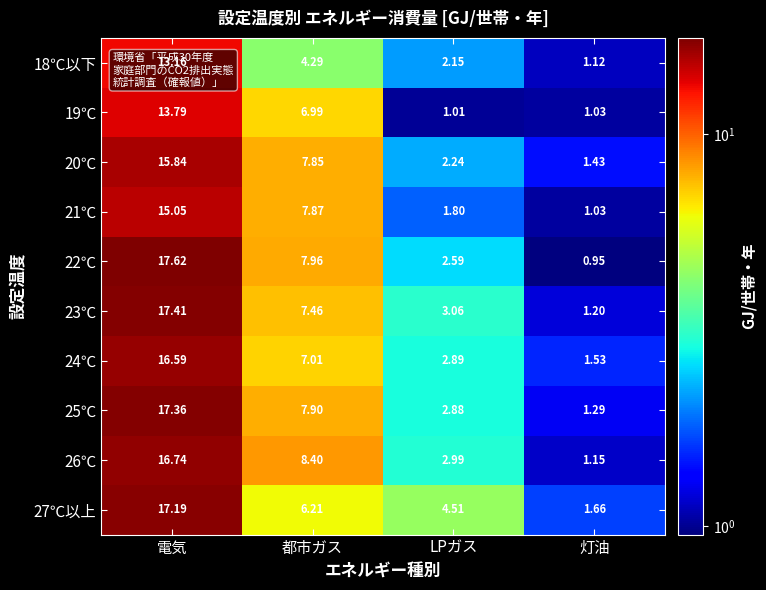

At which category is the sum across all series the highest?

電気